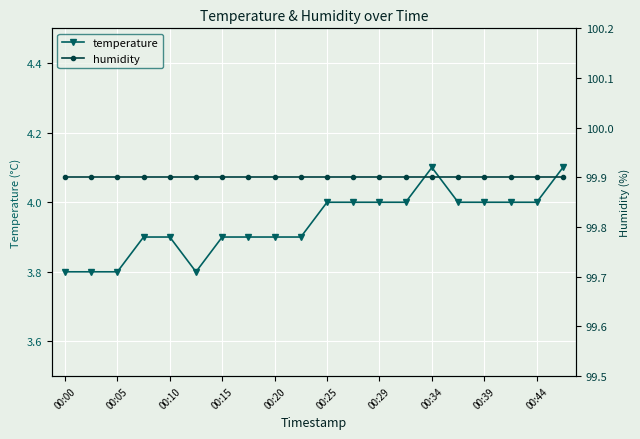

True or false: temperature has a value of 2.5 at 00:00.

False